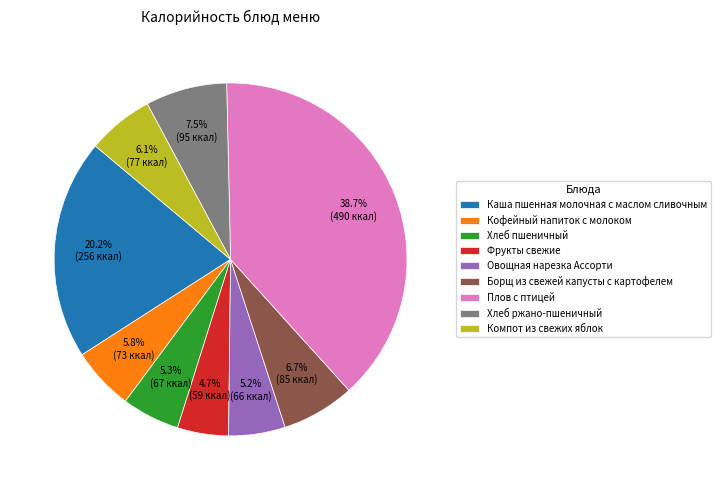

To the nearest percent, what portion does Плов с птицей represent?

39%